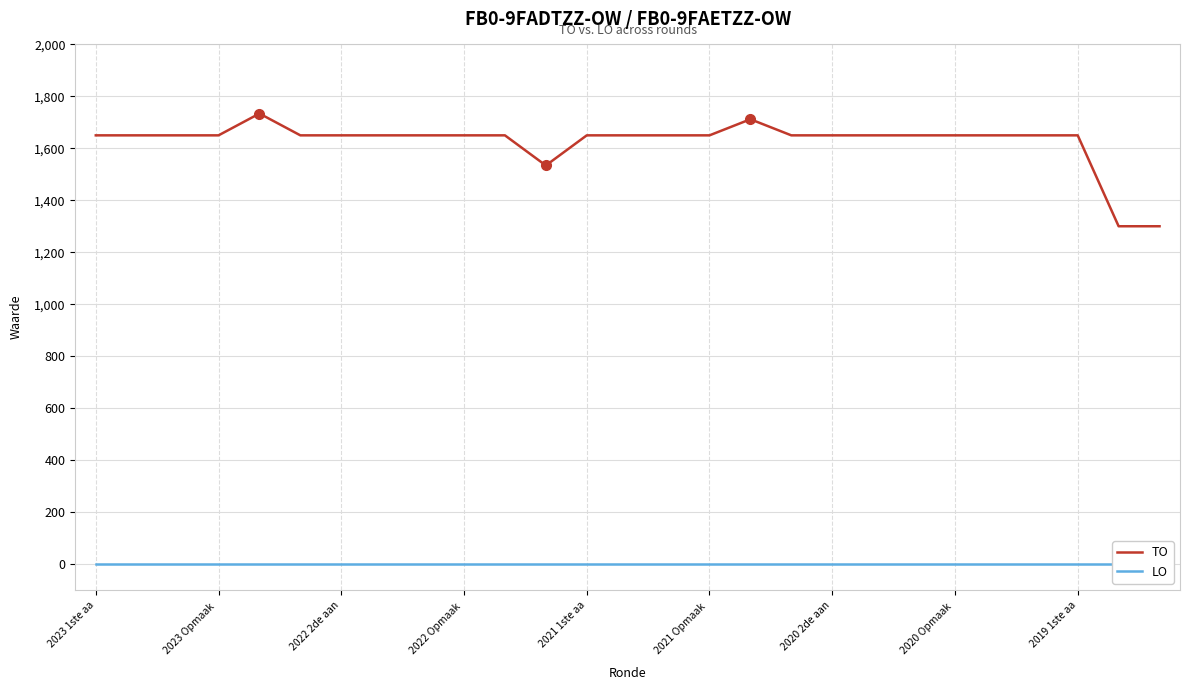

True or false: TO and LO intersect in this chart.

False